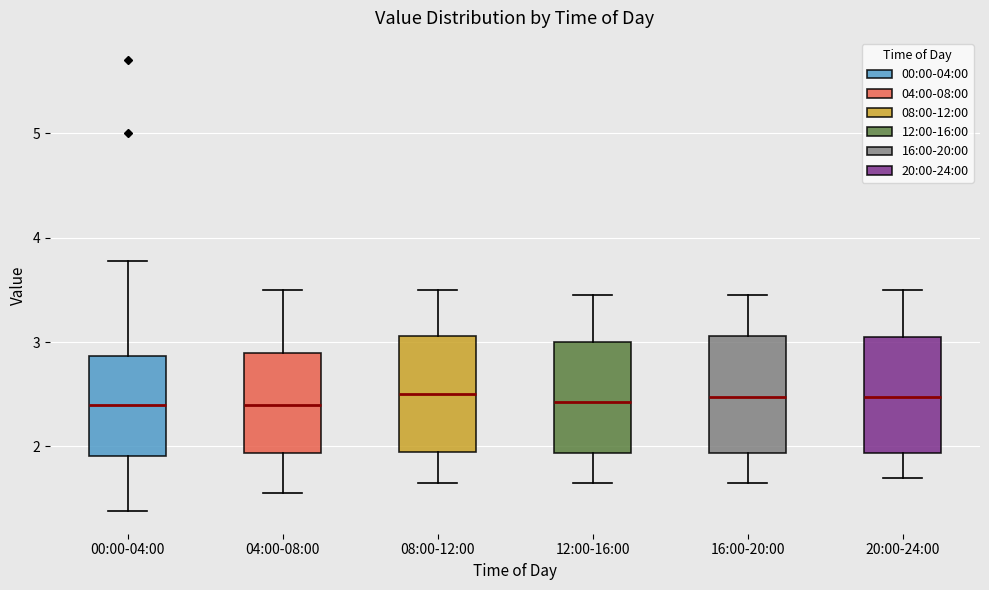

Reading left to right, read every box against the y-axis: the position of its median line, the range the box covers, and the ends of its whiskers. The values are not printed on the chart, so give them approximately, as read against the axis.

00:00-04:00: median 2.4, box 1.9 to 2.9, whiskers 1.4 to 3.8
04:00-08:00: median 2.4, box 1.9 to 2.9, whiskers 1.6 to 3.5
08:00-12:00: median 2.5, box 2.0 to 3.1, whiskers 1.7 to 3.5
12:00-16:00: median 2.4, box 1.9 to 3.0, whiskers 1.7 to 3.5
16:00-20:00: median 2.5, box 1.9 to 3.1, whiskers 1.7 to 3.5
20:00-24:00: median 2.5, box 1.9 to 3.1, whiskers 1.7 to 3.5